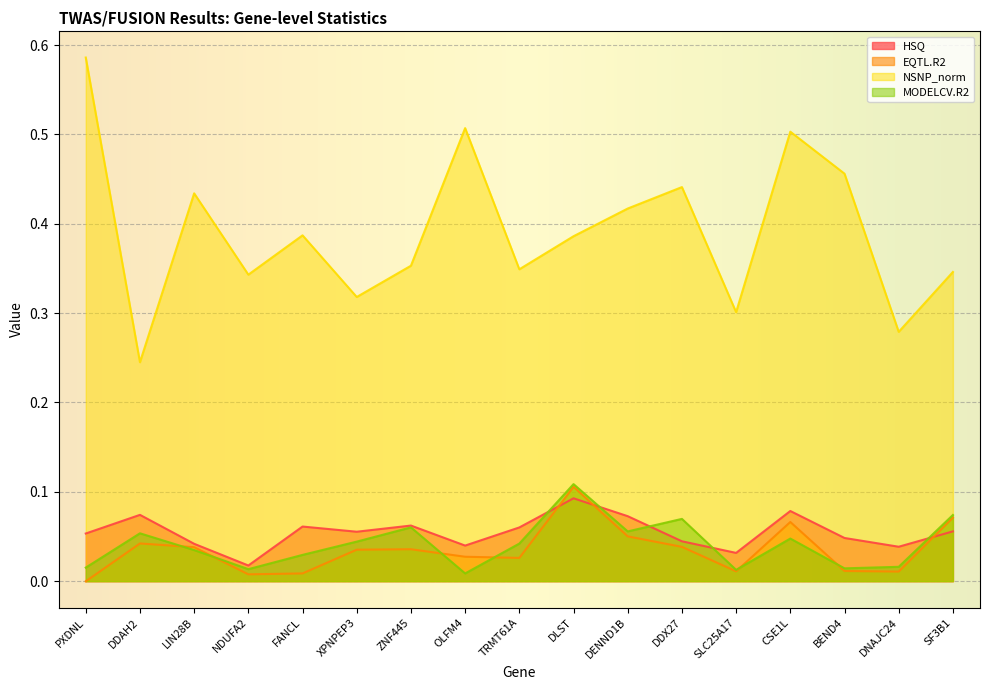

What is the sum of the HSQ values at DDAH2 and SLC25A17?

0.1